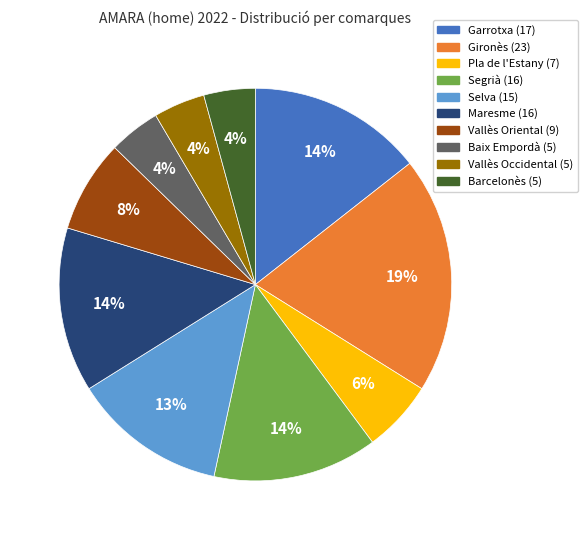

To the nearest percent, what is the difference between the largest and smallest slice percentages?

15%